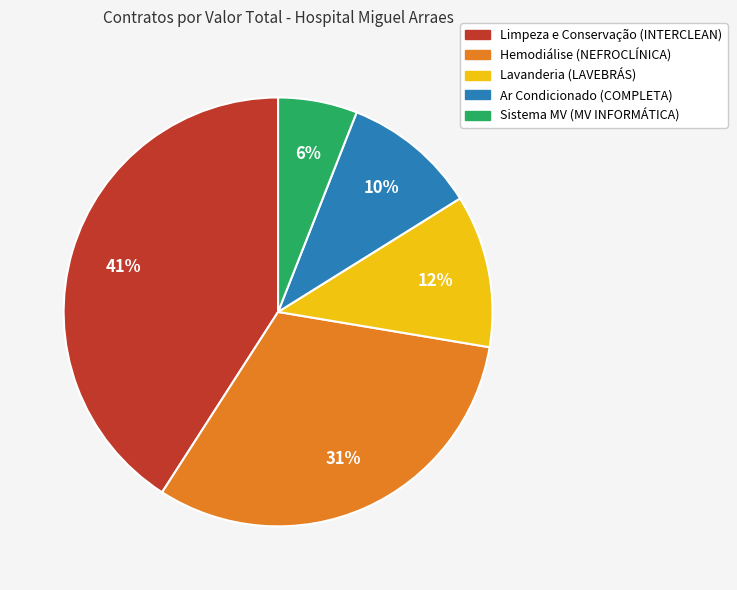

How many slices are in this pie chart?

5